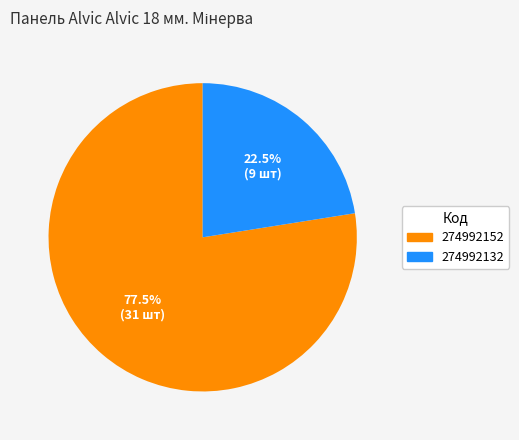

What is the smallest slice in the pie chart?

274992132